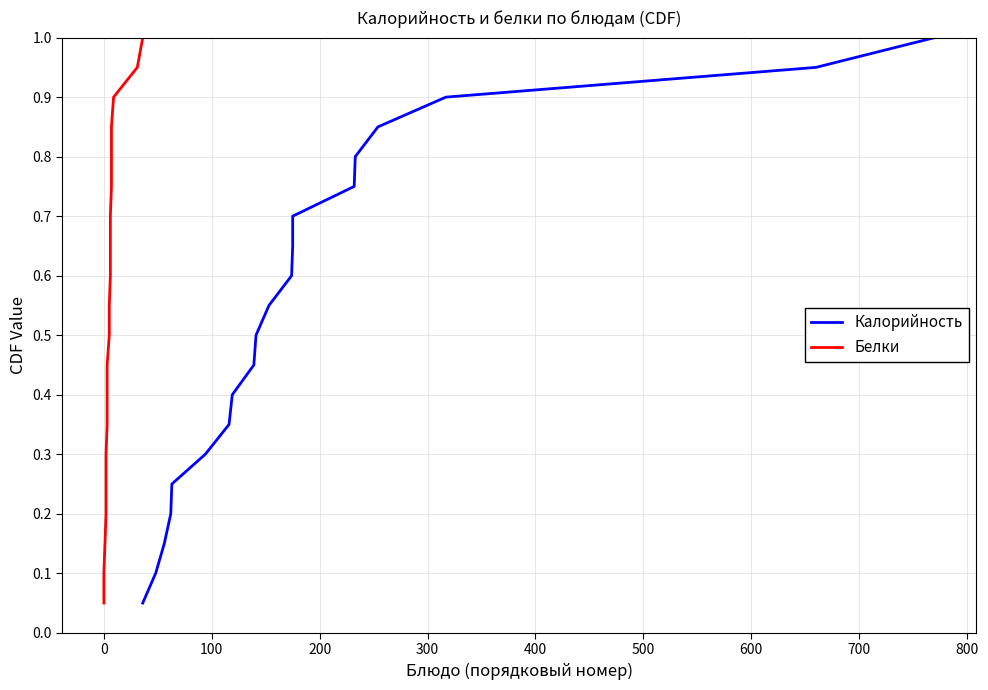

True or false: Калорийность and Белки intersect in this chart.

False